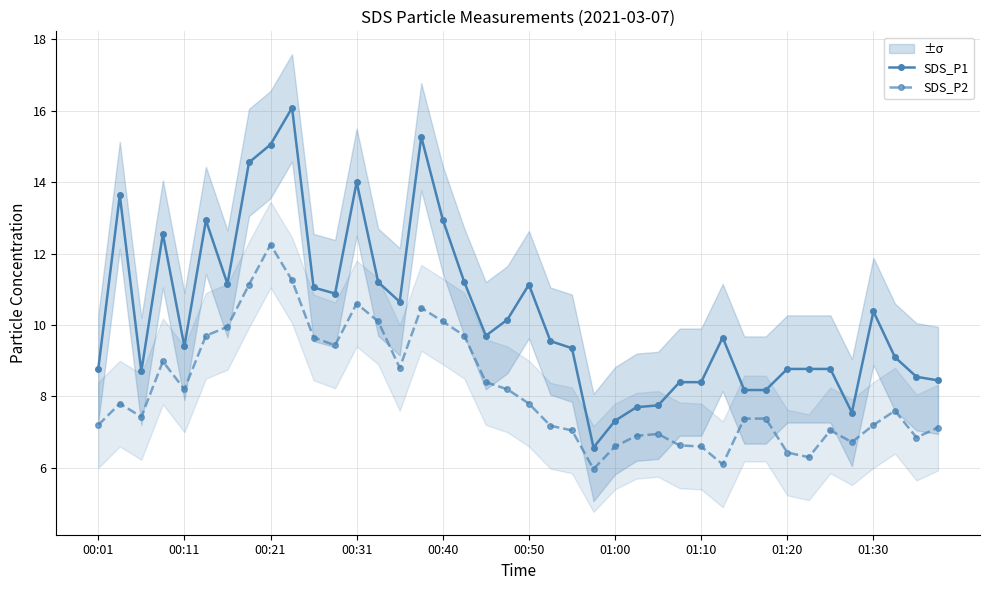

True or false: SDS_P1 and SDS_P2 cross at least once.

False